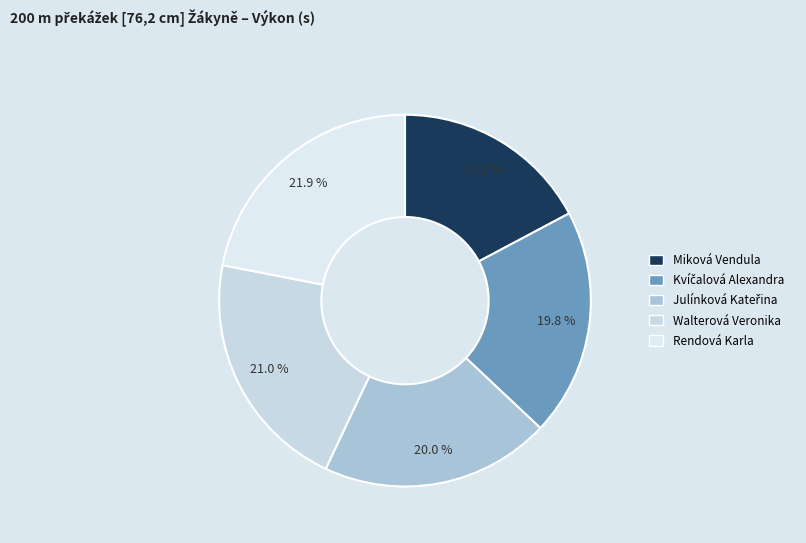

What percentage is the Walterová Veronika slice, to the nearest percent?

21%